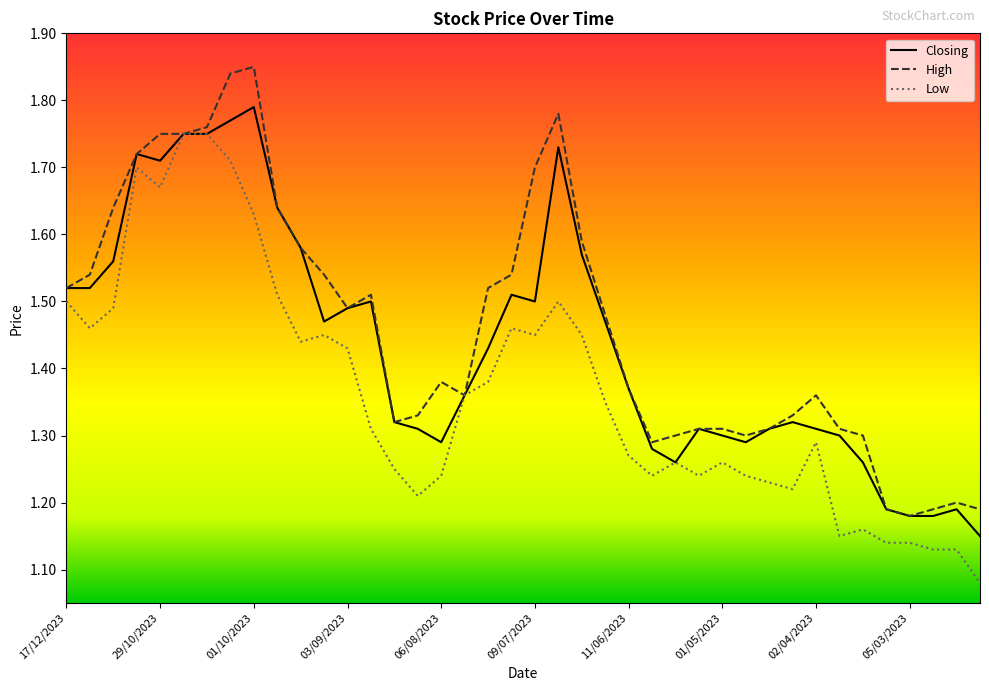

List the series in order of their peak value, lowest first.

Low, Closing, High